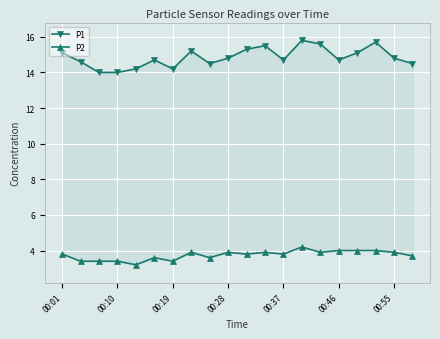

How many interior local valleys does the P2 series have?

6